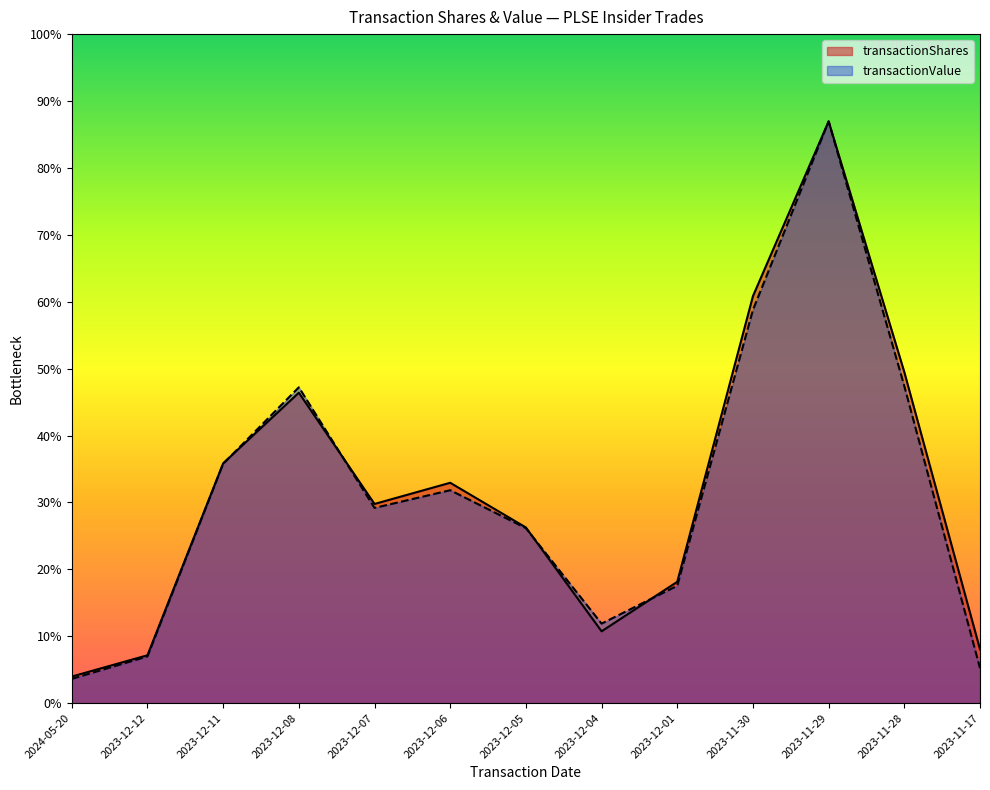

List the series in order of their peak value, highest first.

transactionValue, transactionShares